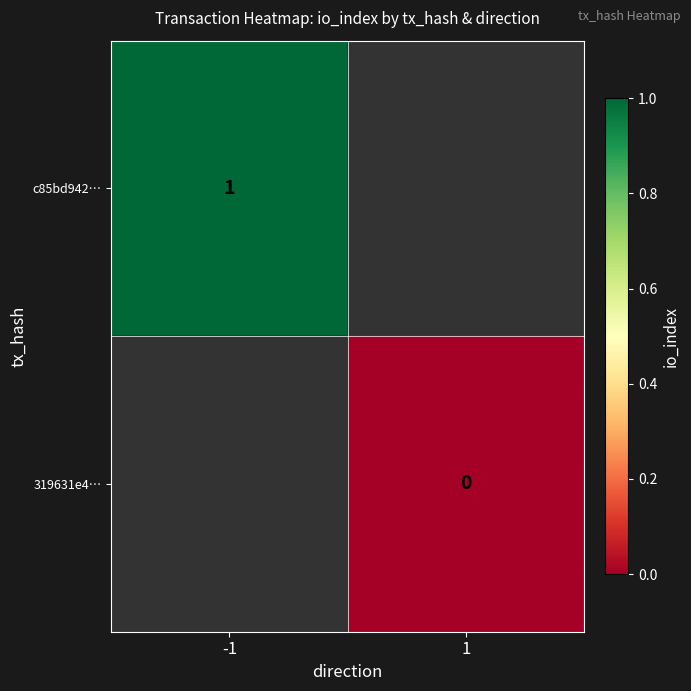

Count the number of categories in the chart.

2